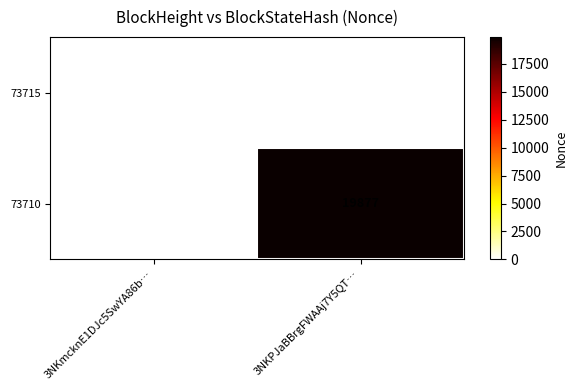

Reading left to right, list all the values displayed in this chart.

73715: 0	0
73710: 0	19877